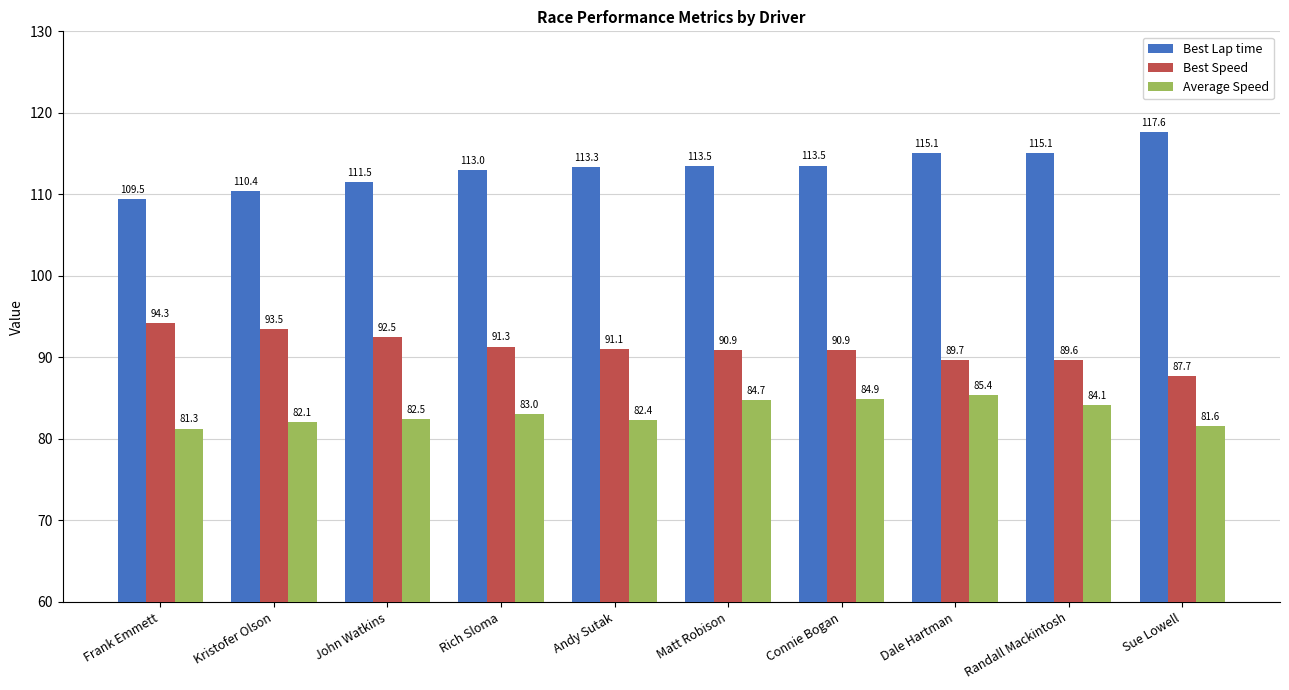

Which category has the highest value in the Best Speed series?

Frank Emmett